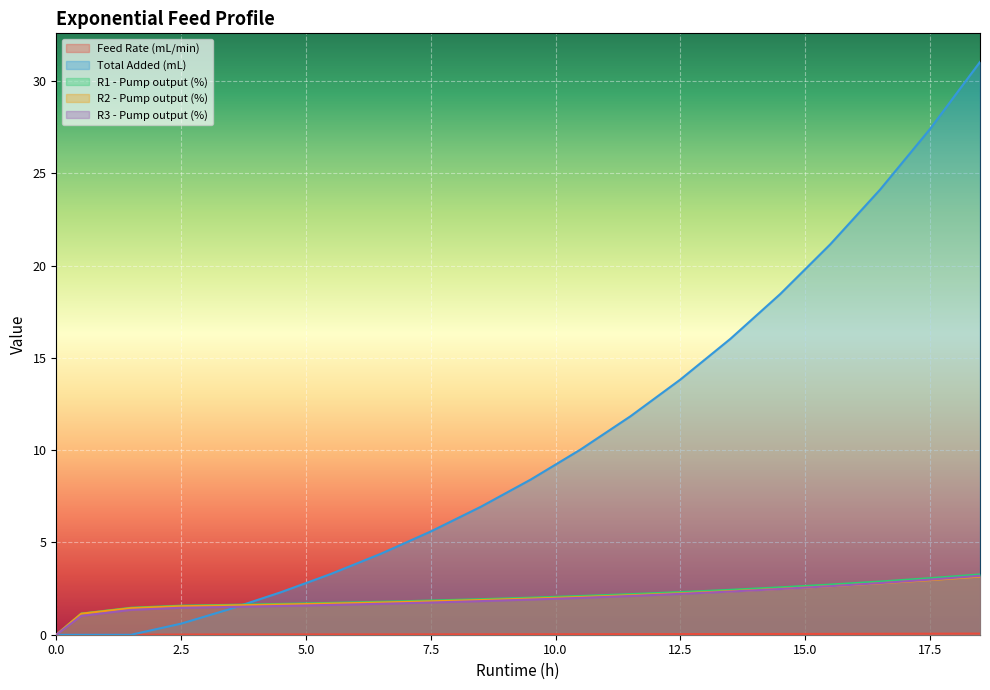

What is the sum of all Feed Rate (mL/min) values?

0.5